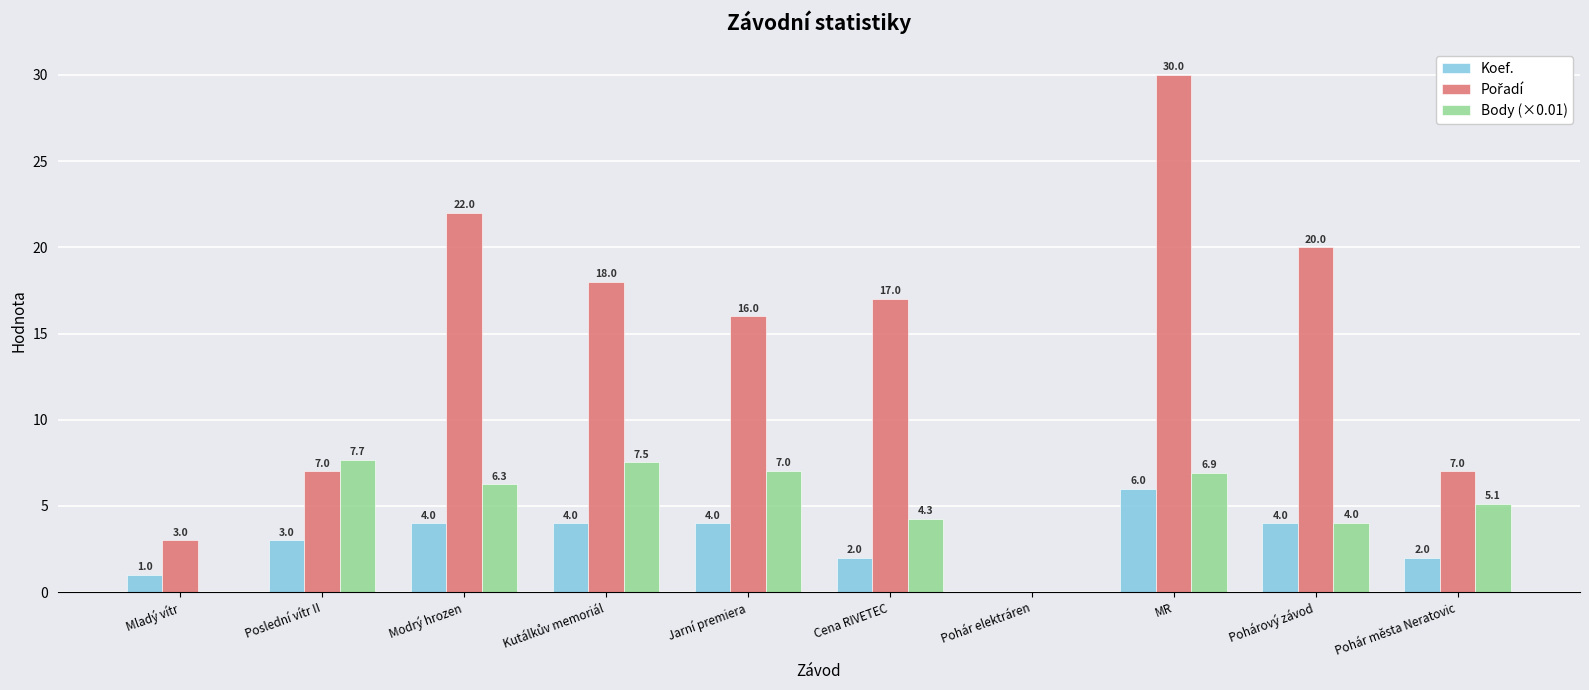

How many Koef. values are between 2 and 4?

7